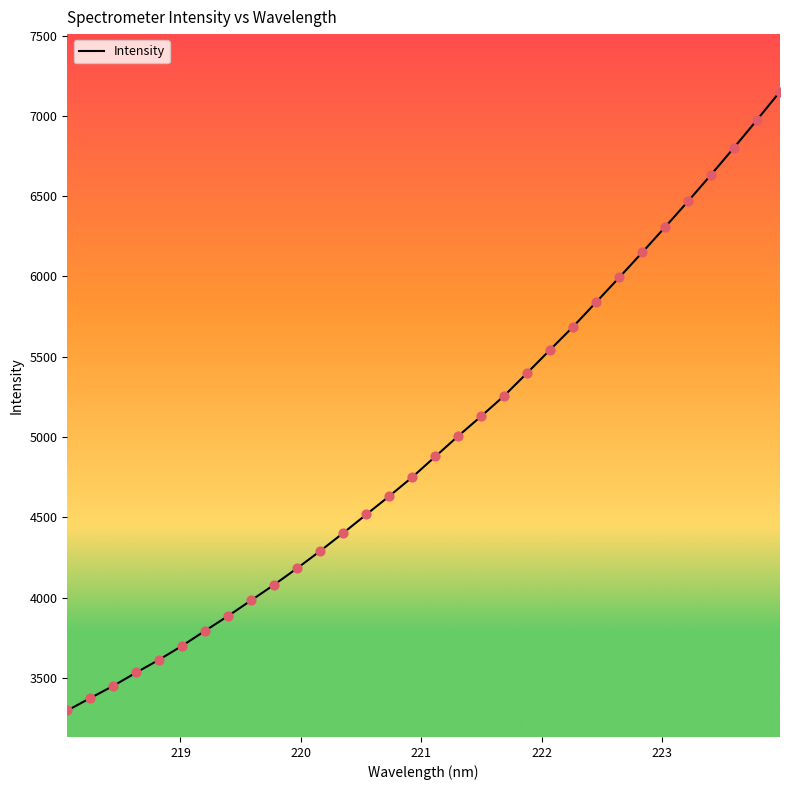

What is the difference between the maximum and minimum values?

3853.0